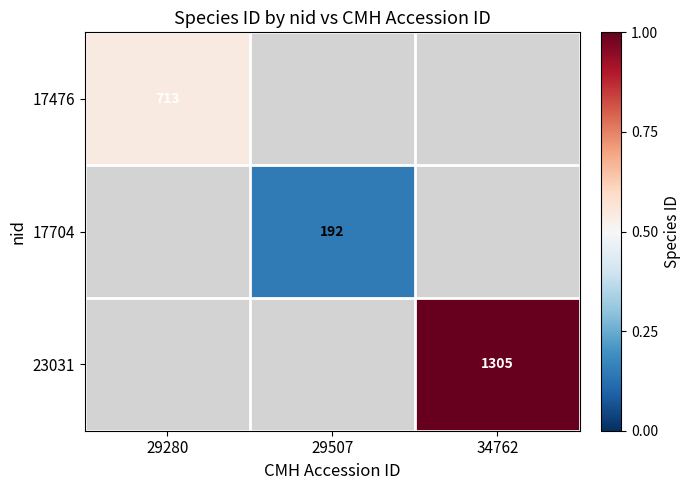

Count the number of data series in this chart.

3